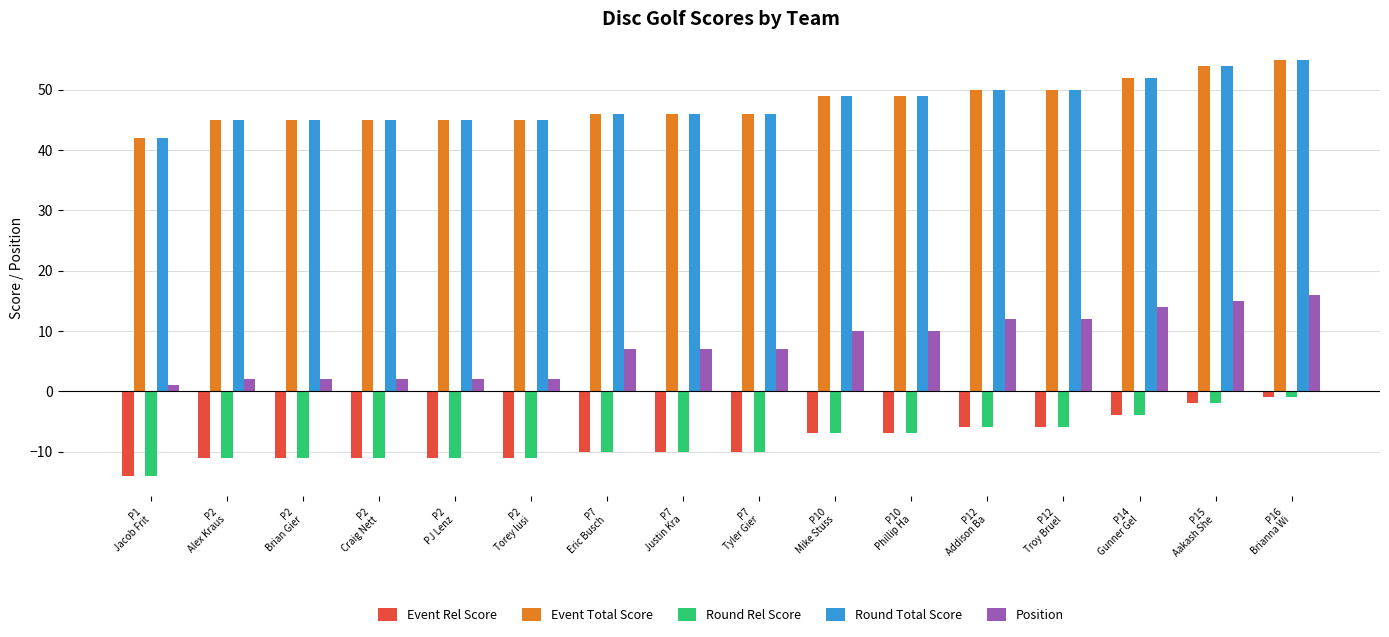

Which series has the widest spread of values?

Position